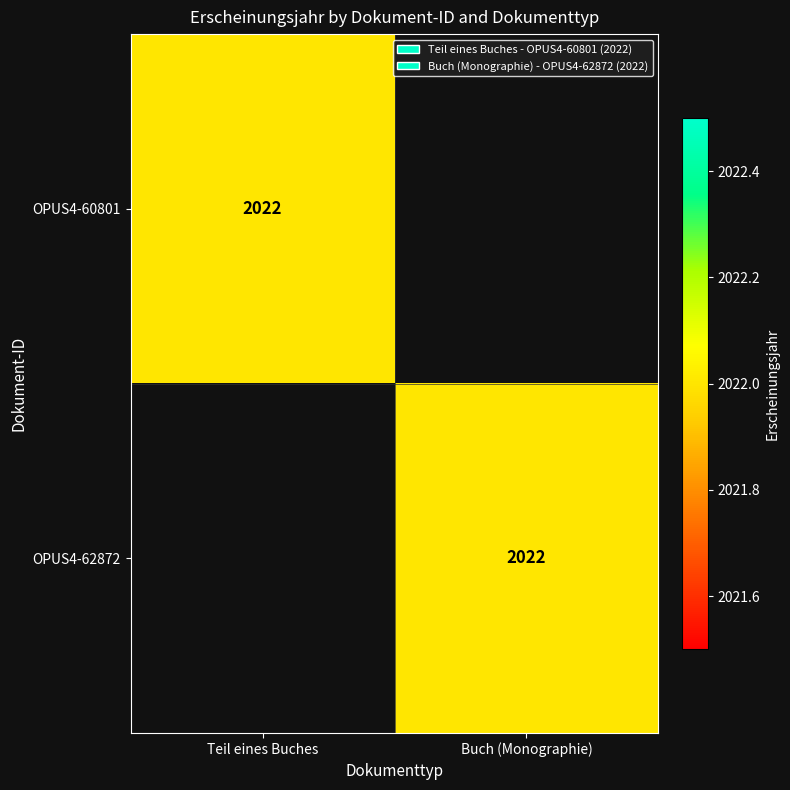

The value of OPUS4-60801 at Teil eines Buches is 2022. True or false?

True